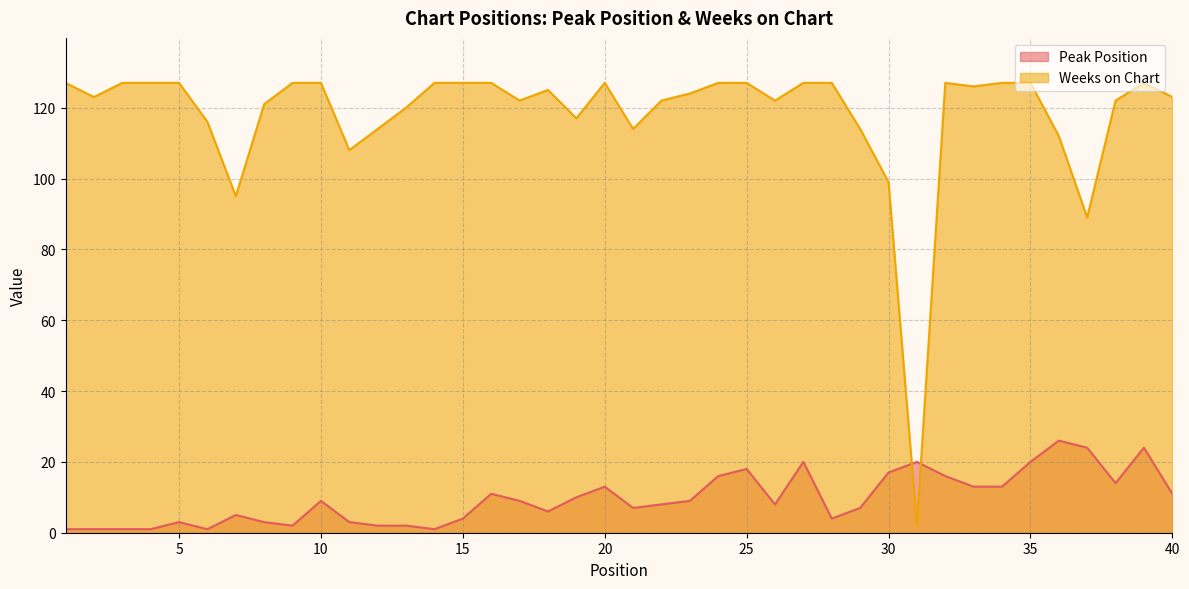

What is the difference between the Peak Position values at 28 and 18?

2